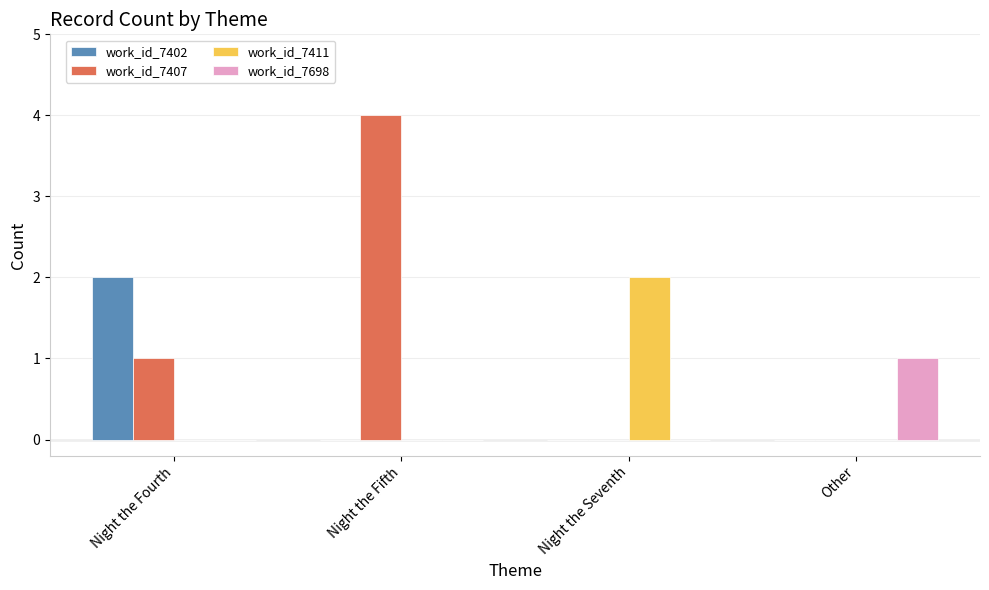

What are all the series names shown in the legend?

work_id_7402, work_id_7407, work_id_7411, work_id_7698